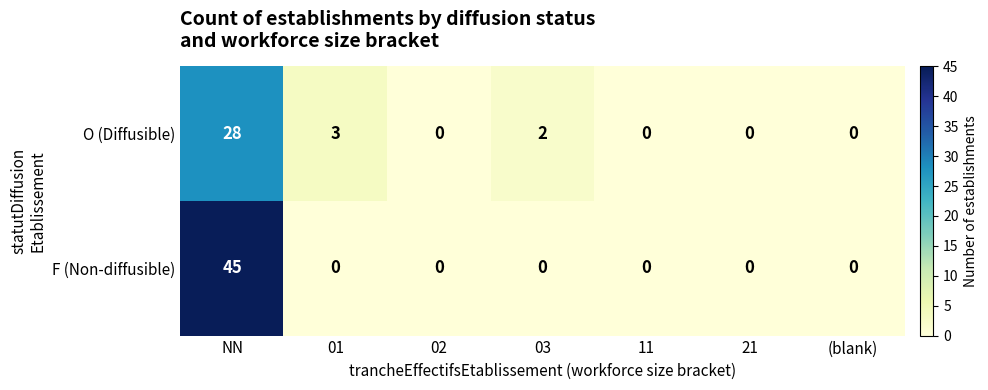

True or false: O (Diffusible) has a value of 3 at 03.

False